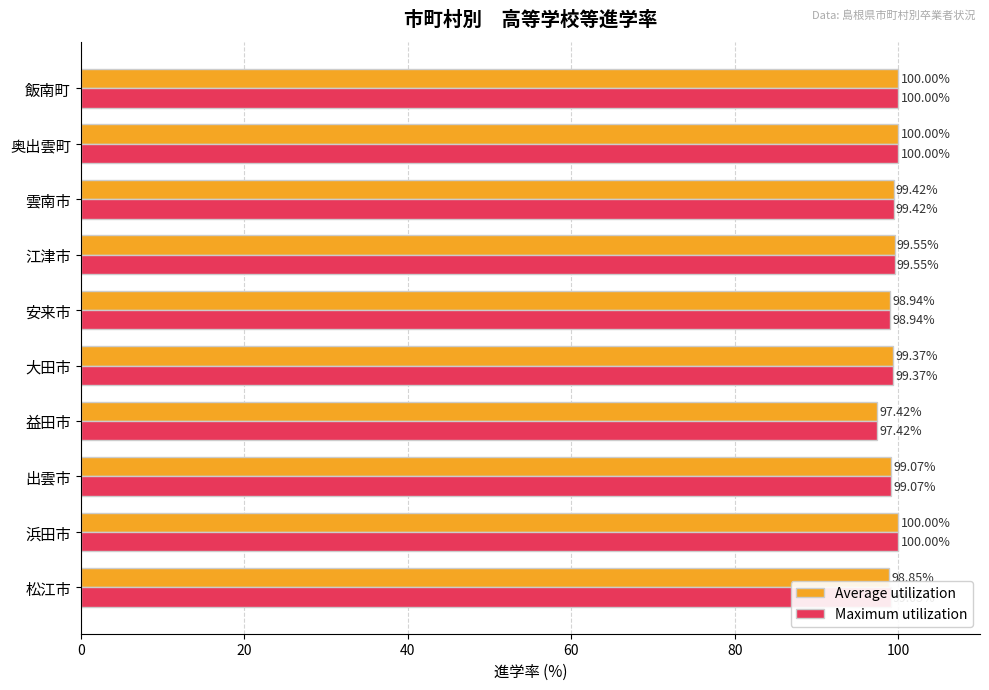

Which series changed the most between 松江市 and 出雲市?

Average utilization